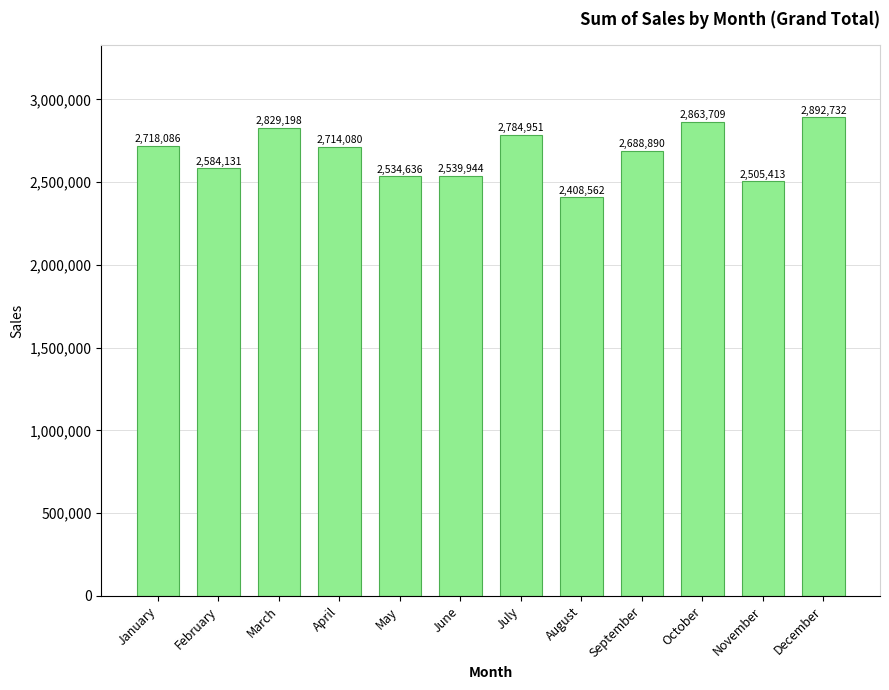

Reading left to right, transcribe all the data shown in this chart.

January=2718086	February=2584131	March=2829198	April=2714080	May=2534636	June=2539944	July=2784951	August=2408562	September=2688890	October=2863709	November=2505413	December=2892732